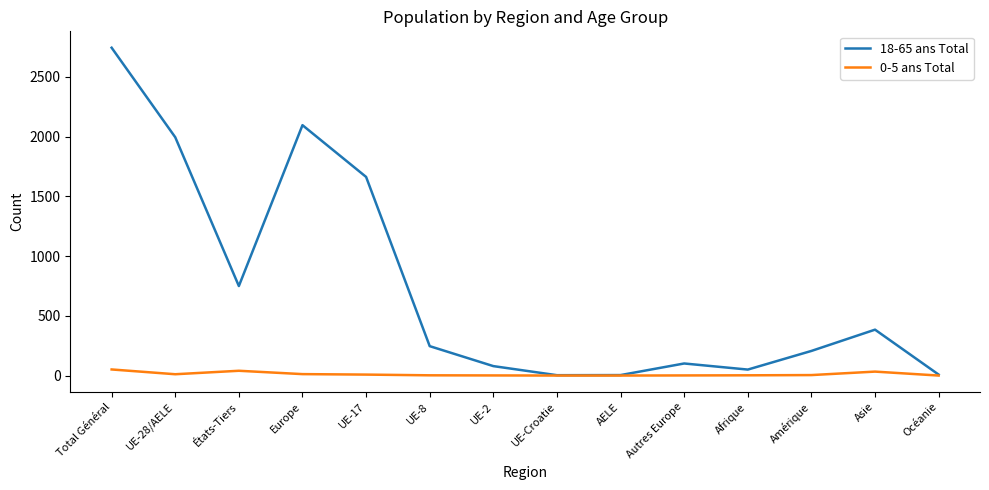

At which category is the sum across all series the highest?

Total Général